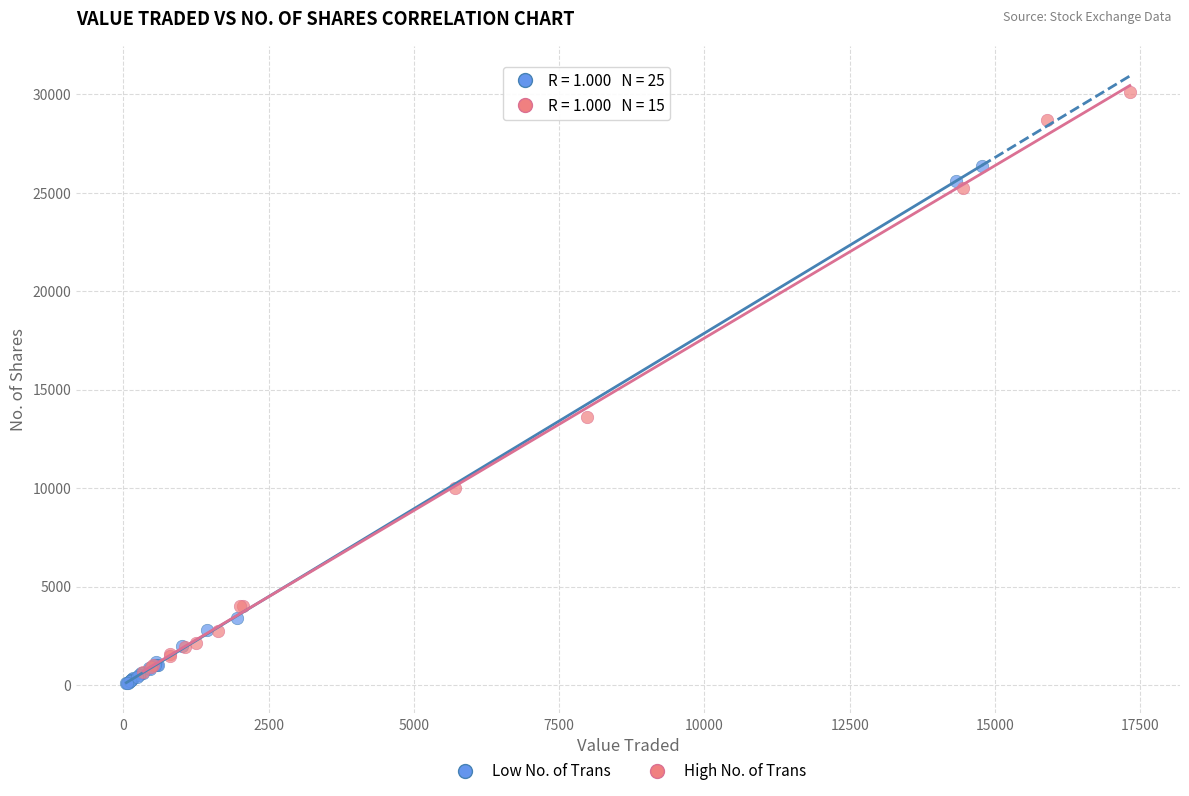

Which series has the largest Y range (max minus min)?

High No. of Trans